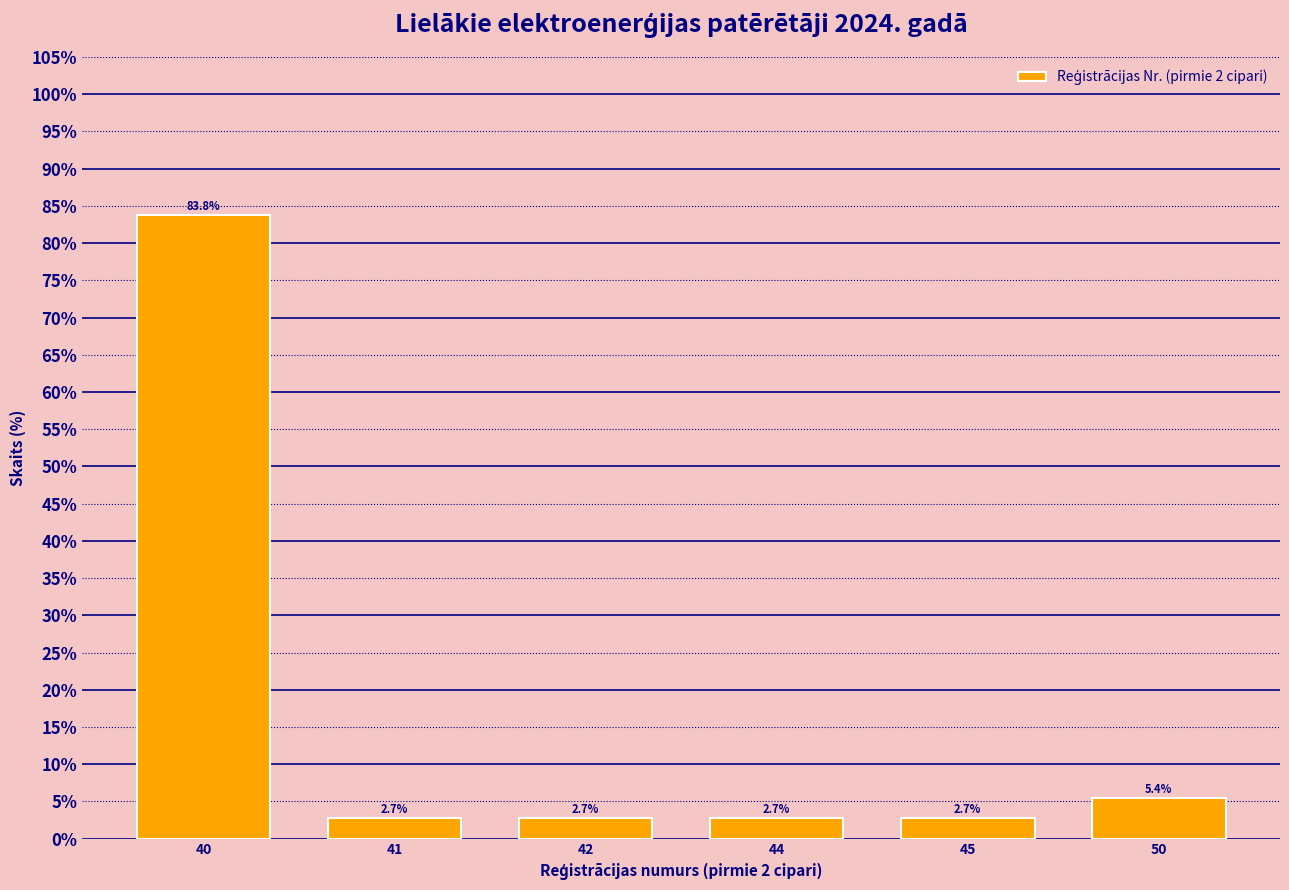

Reading left to right, transcribe all the data shown in this chart.

40=83.8	41=2.7	42=2.7	44=2.7	45=2.7	50=5.4